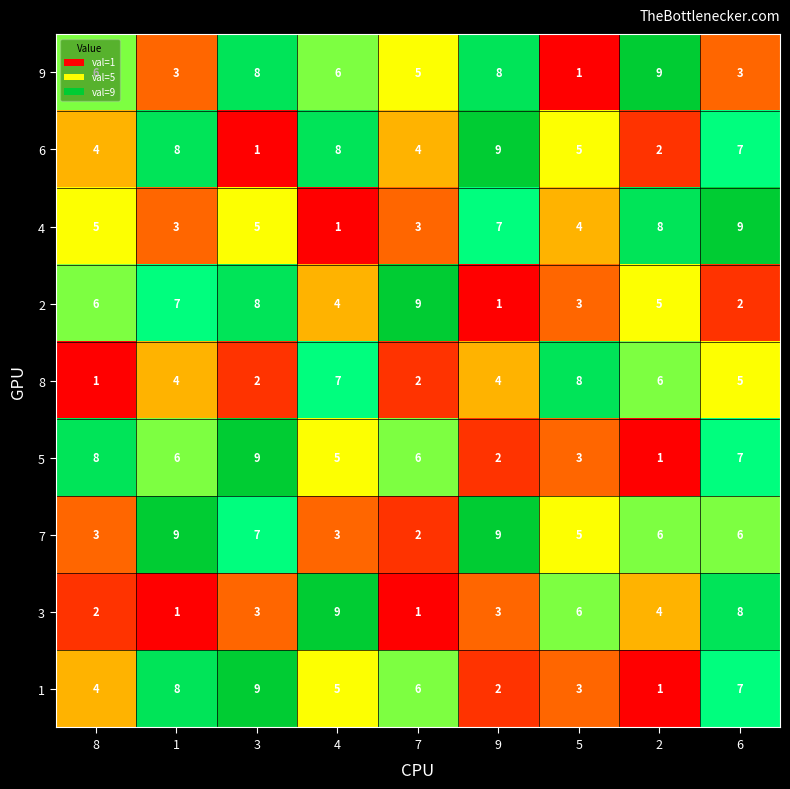

At which category is the sum across all series the highest?

6